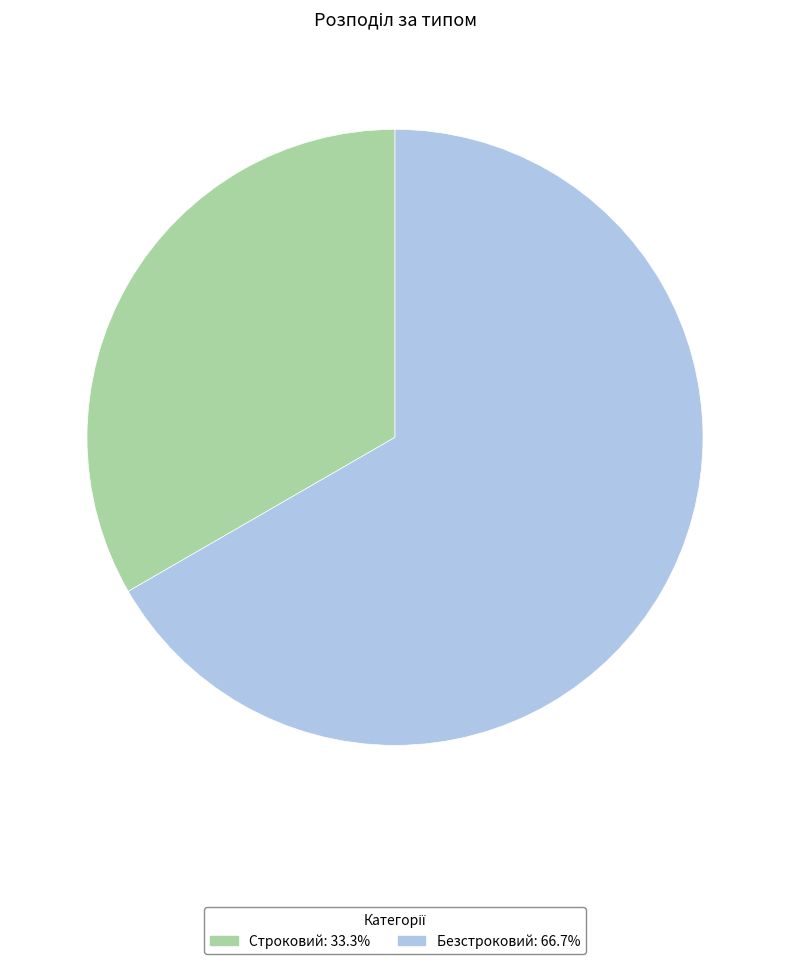

What is the ratio of the value at Строковий to the value at Безстроковий?

0.5